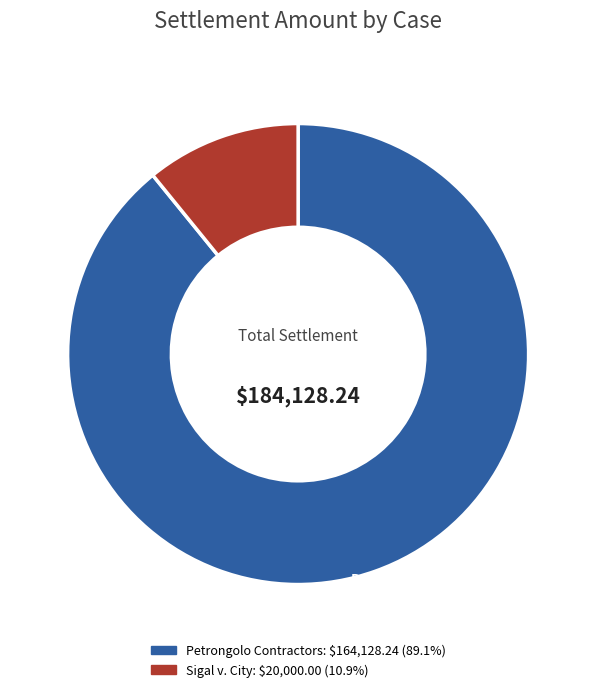

Rank the categories by value from lowest to highest.

Sigal v. City, Petrongolo Contractors, Inc. v. City